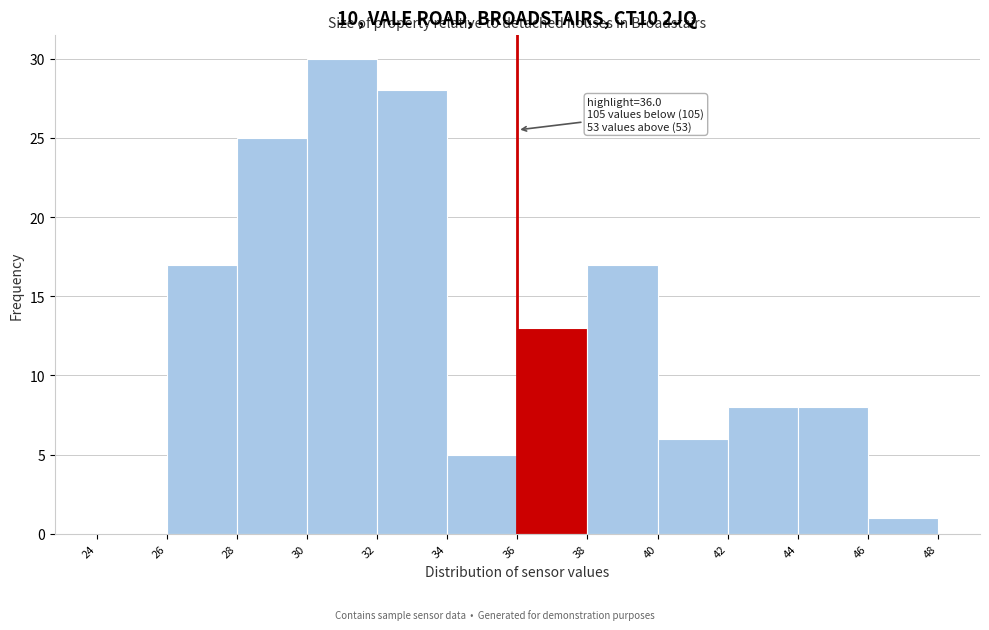

Which range on the x-axis has the tallest bar?

30 to 32